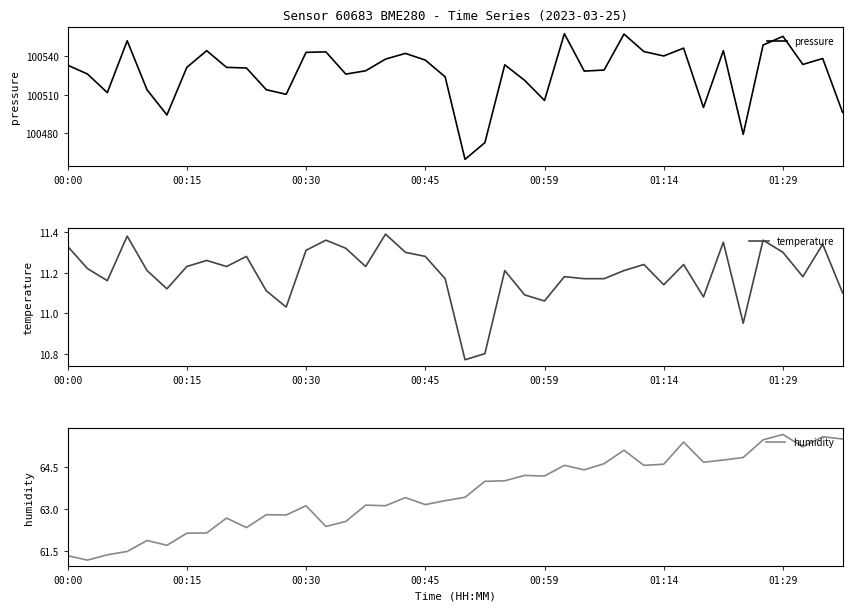

At which category is the sum across all series the highest?

28